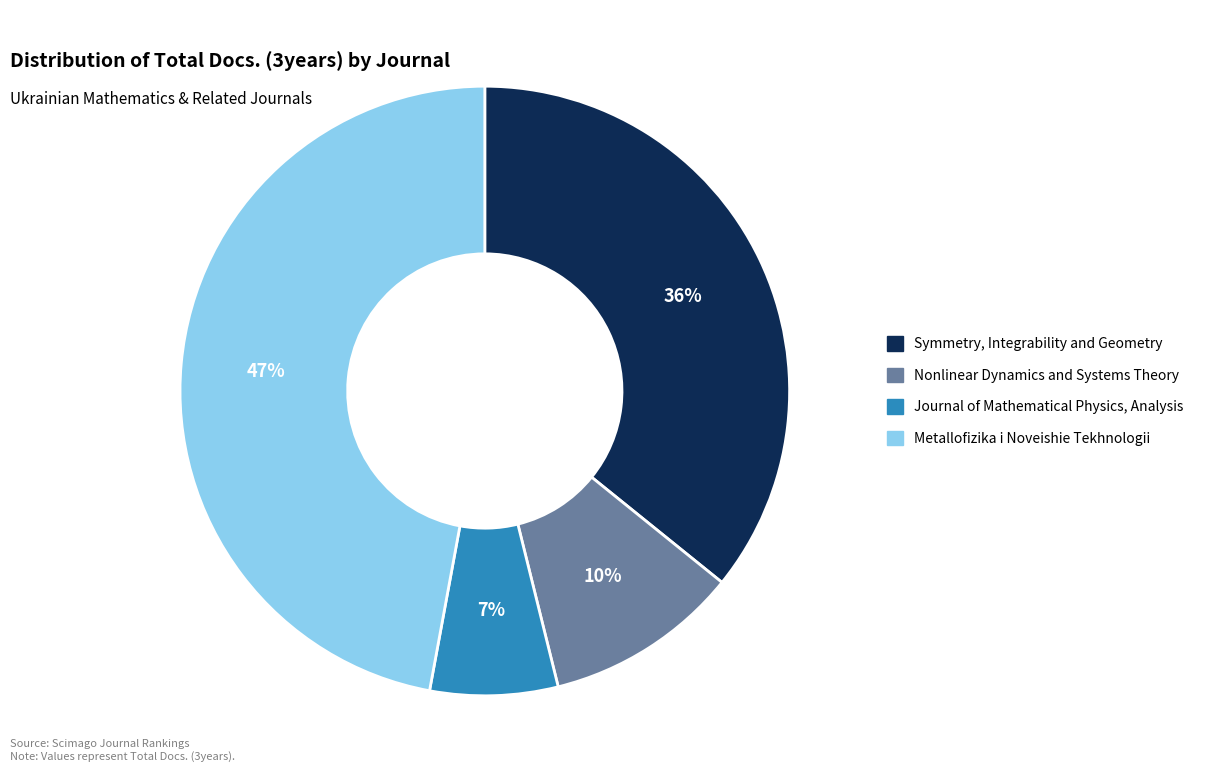

What is the ratio of the value at Journal of Mathematical Physics, Analysis to the value at Nonlinear Dynamics and Systems Theory?

0.7